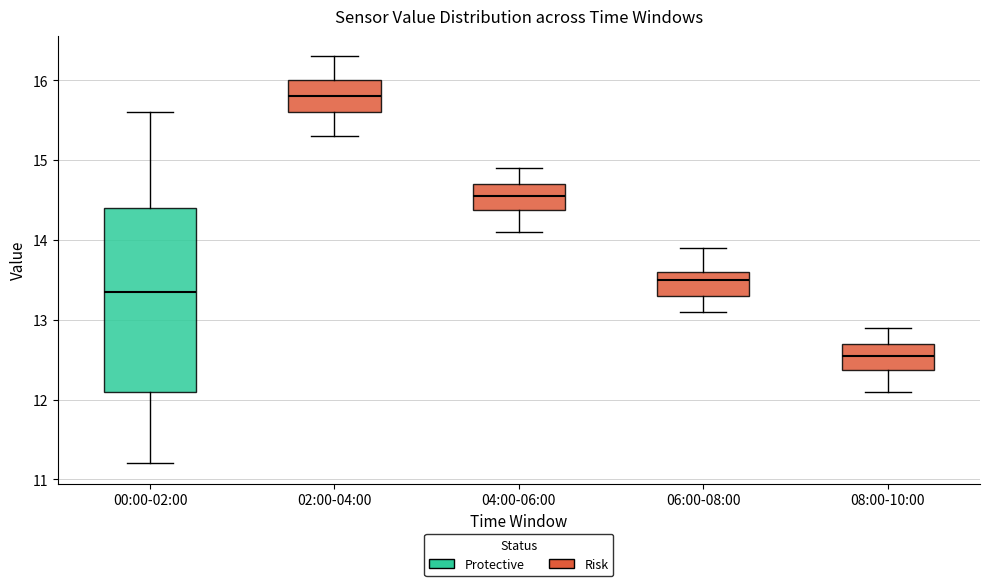

Comparing the boxes themselves (not the whiskers), which one is the tallest?

00:00-02:00